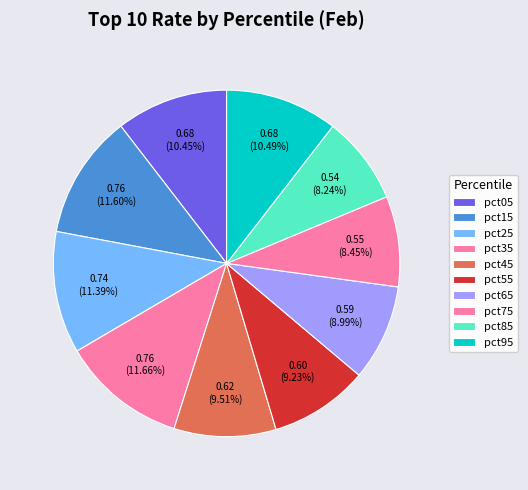

Count the number of slices in the pie.

10